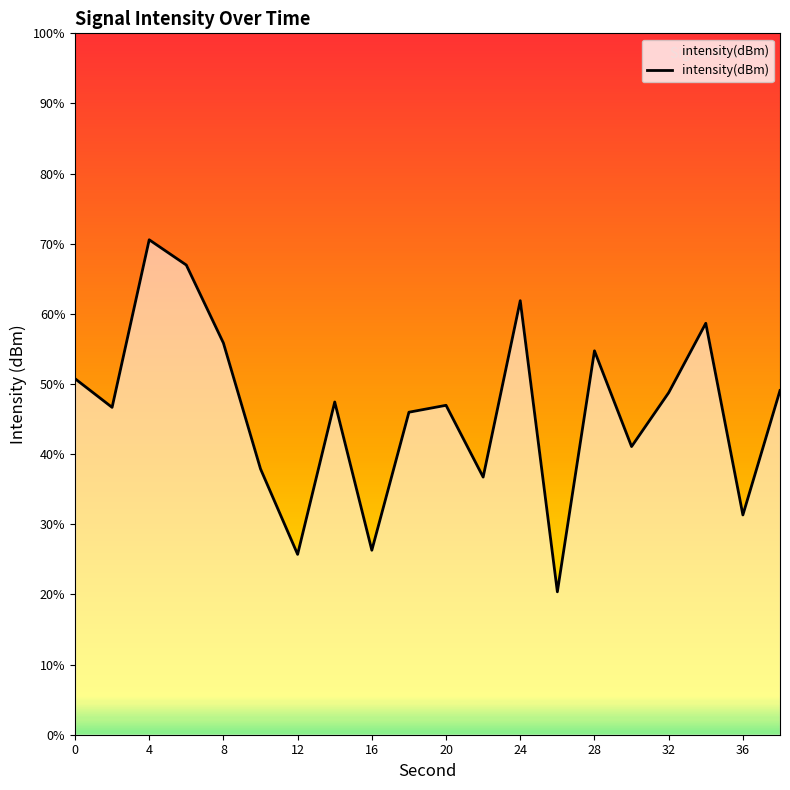

True or false: the data shows -76.8 at 12.

False